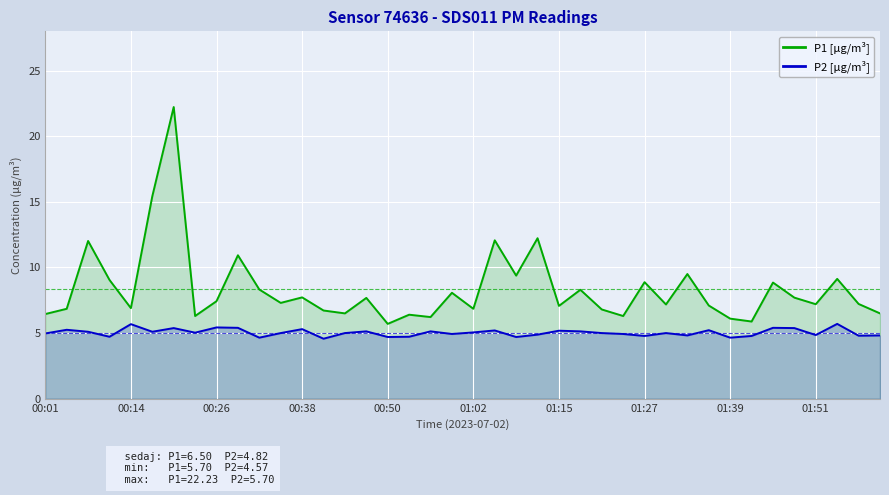

Is it true that P2 [µg/m³] equals 2.2 at 00:38?

False